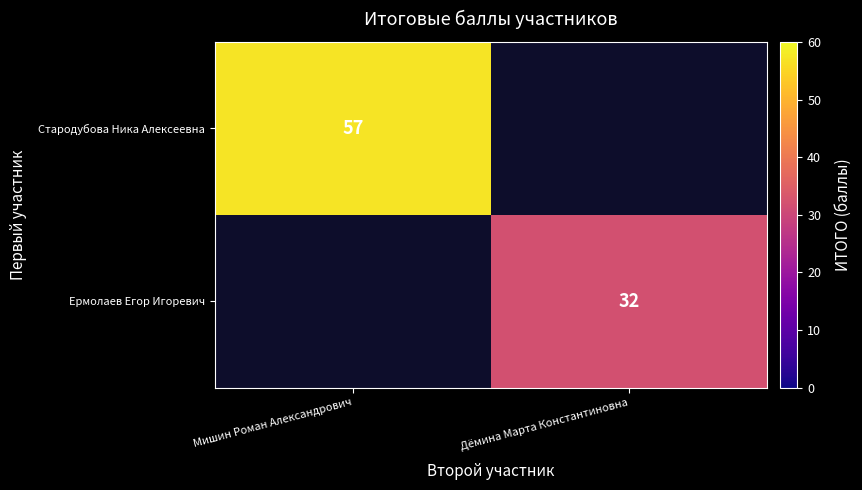

What is the smallest value displayed?

32.0